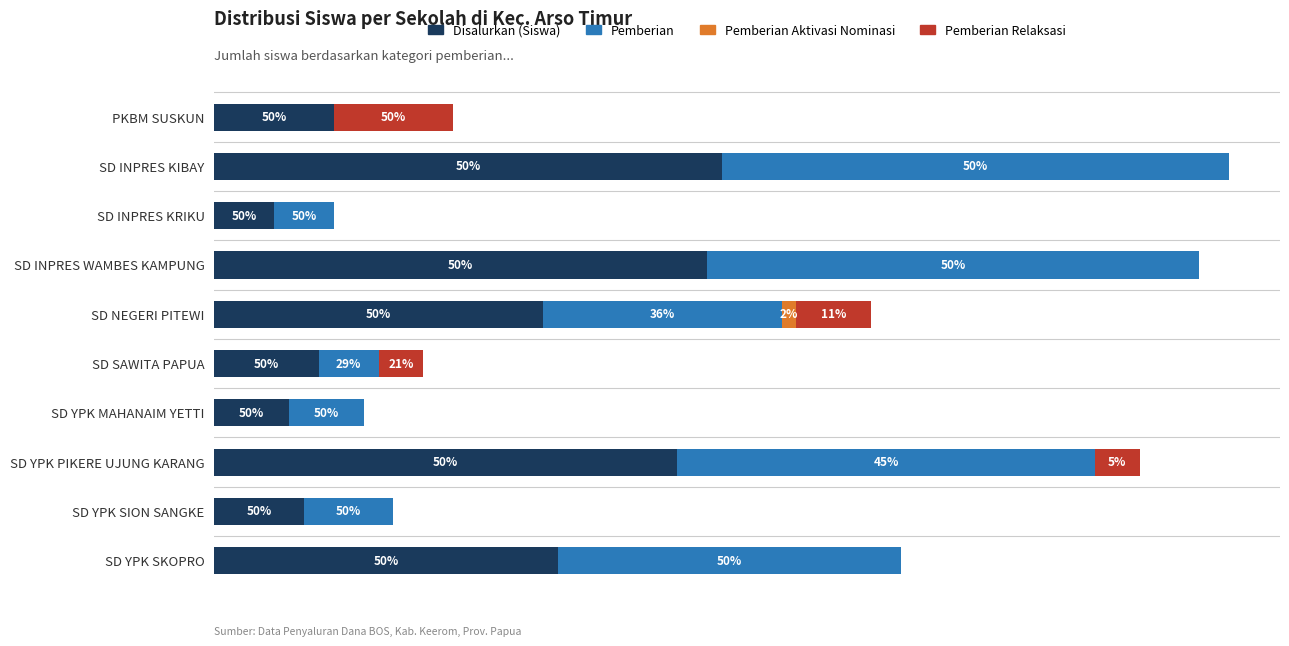

What are all the series names shown in the legend?

Disalurkan (Siswa), Pemberian, Pemberian Aktivasi Nominasi, Pemberian Relaksasi